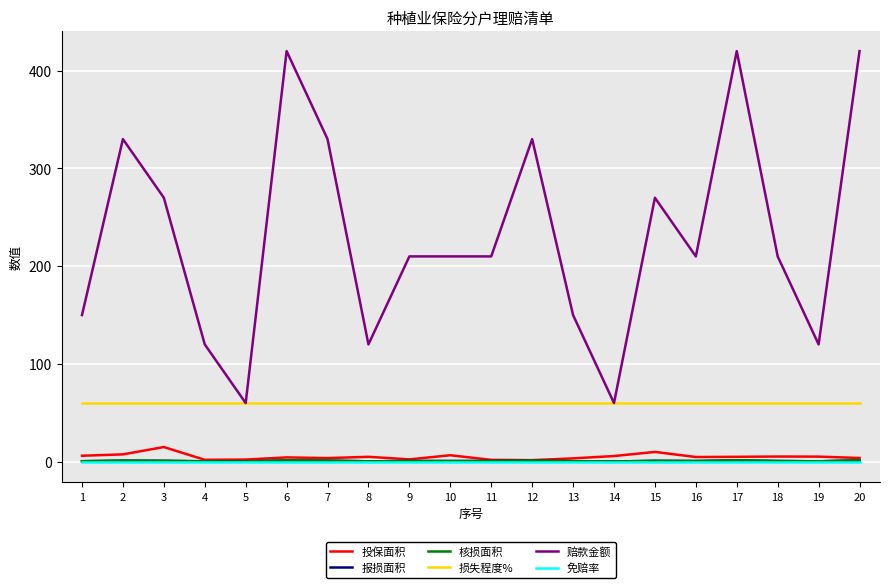

What is the sum of all 报损面积 values?

15.4